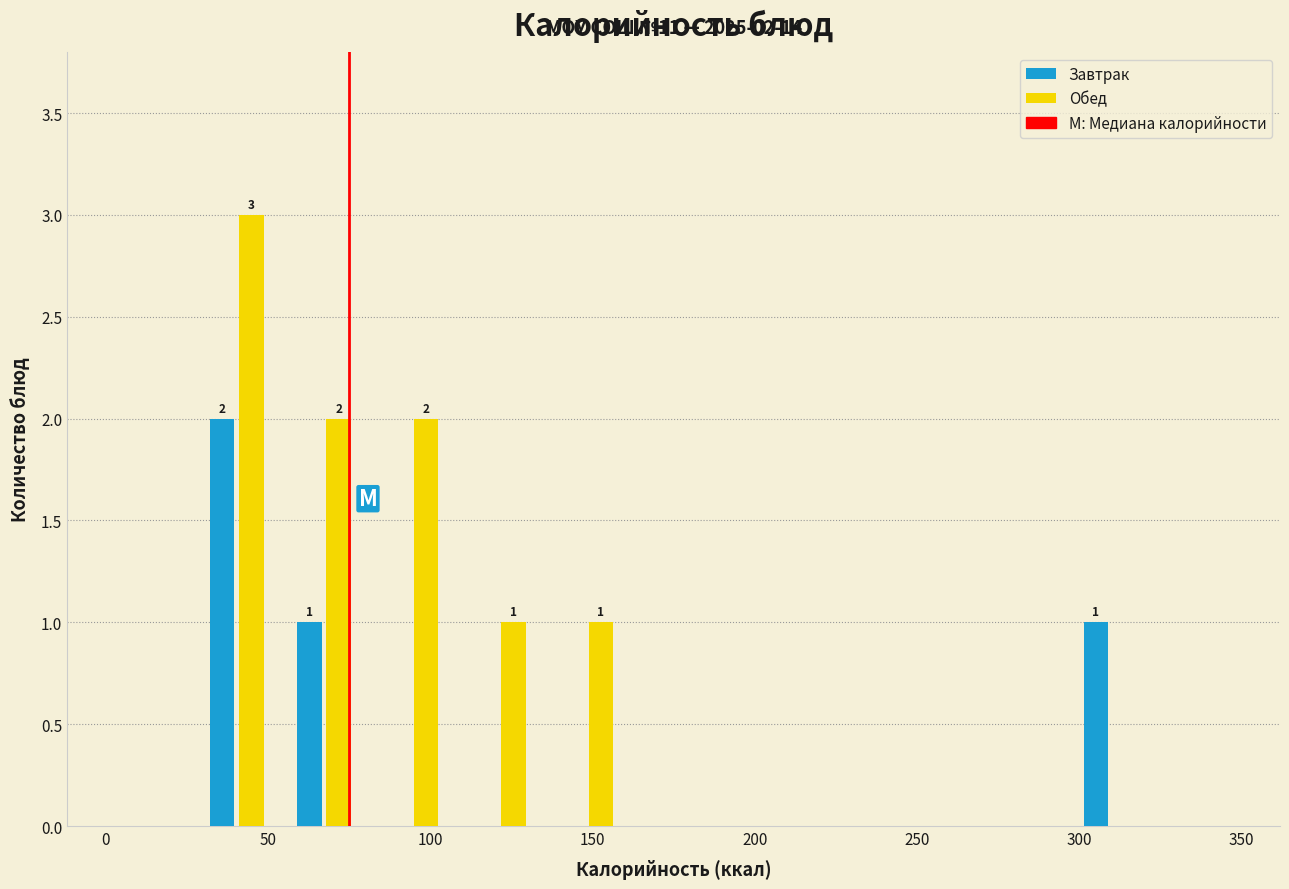

In the Завтрак series, which range on the x-axis has the tallest bar?

25 to 55